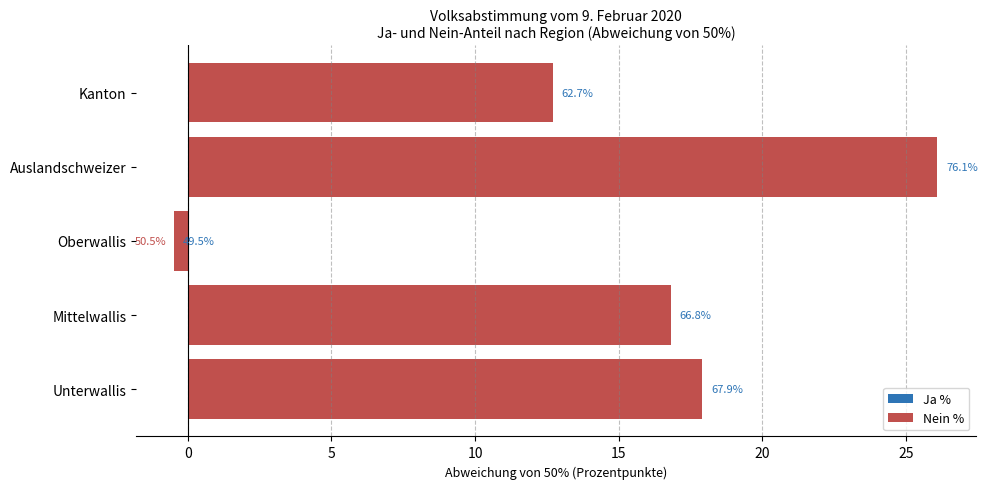

How many groups of bars are there?

5